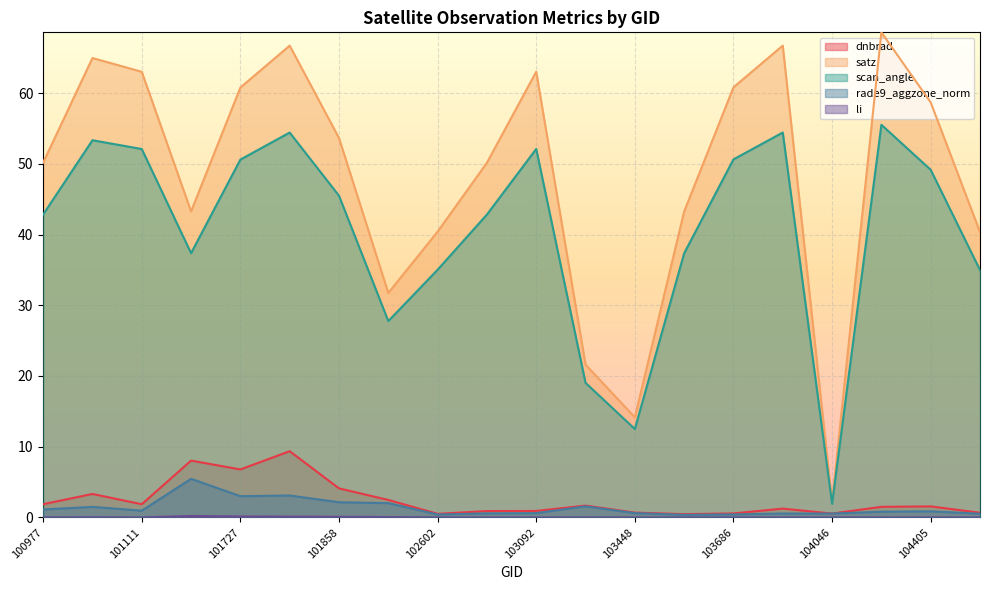

Reading left to right, list all the values displayed in this chart.

dnbrad: 1.9	3.3	1.9	8.0	6.8	9.4	4.1	2.5	0.5	0.9	0.9	1.7	0.7	0.5	0.6	1.2	0.5	1.5	1.6	0.7
satz: 50.2	65.0	63.0	43.3	60.8	66.7	53.6	31.7	40.4	50.1	63.0	21.6	14.1	43.3	60.8	66.7	2.2	68.6	58.7	40.3
scan_angle: 42.8	53.3	52.1	37.4	50.6	54.4	45.5	27.8	35.0	42.8	52.1	19.0	12.5	37.3	50.6	54.4	1.9	55.5	49.2	35.0
li: 0.0	0.0	0.0	0.2	0.1	0.1	0.1	0.1	0.0	0.0	0.0	0.0	0.0	0.0	0.0	0.0	0.0	0.0	0.0	0.0
rade9_aggzone_norm: 1.1	1.5	0.9	5.5	3.0	3.1	2.1	2.0	0.4	0.6	0.6	1.6	0.6	0.4	0.4	0.5	0.5	0.8	0.9	0.5